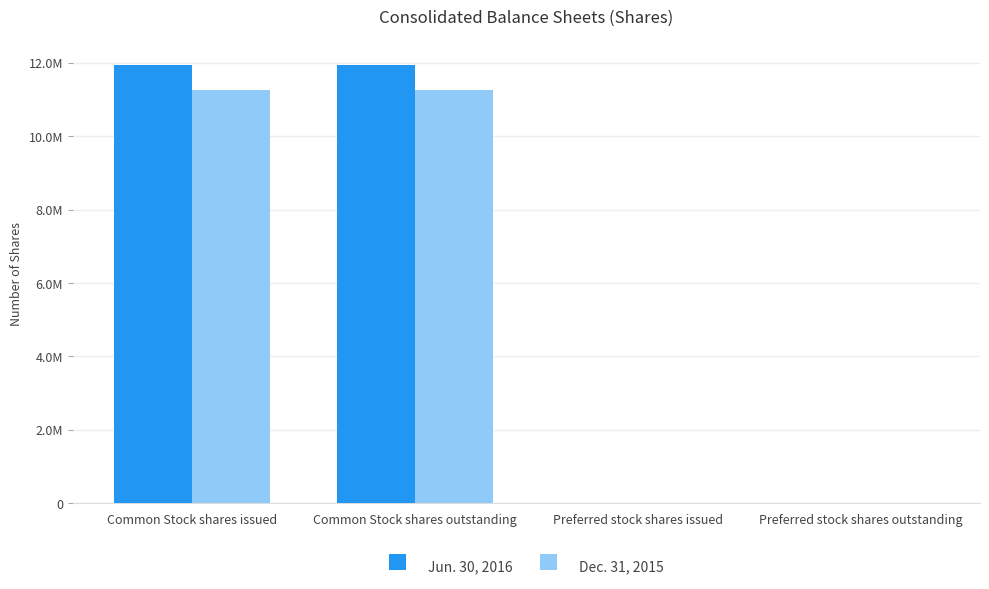

Which series has the largest total across all categories?

Jun. 30, 2016